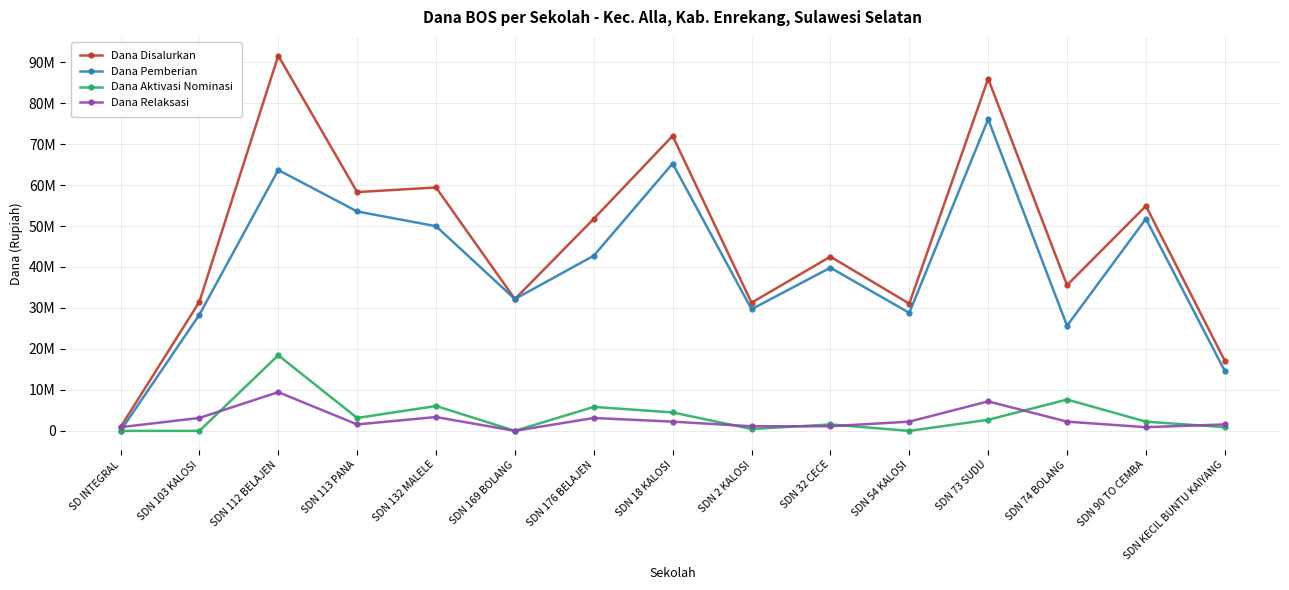

What is the difference between the maximum and minimum values in the Dana Relaksasi series?

9450000